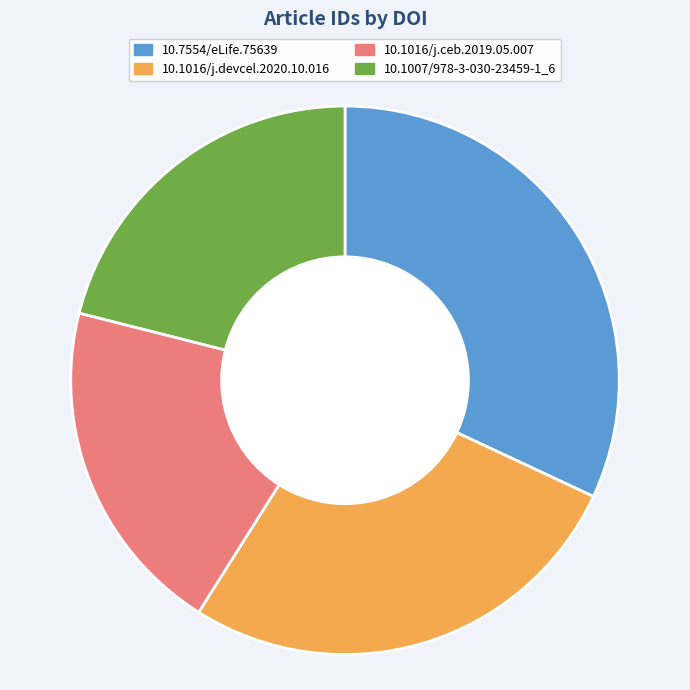

What is the ratio of the value at 10.1007/978-3-030-23459-1_6 to the value at 10.7554/eLife.75639?

0.7